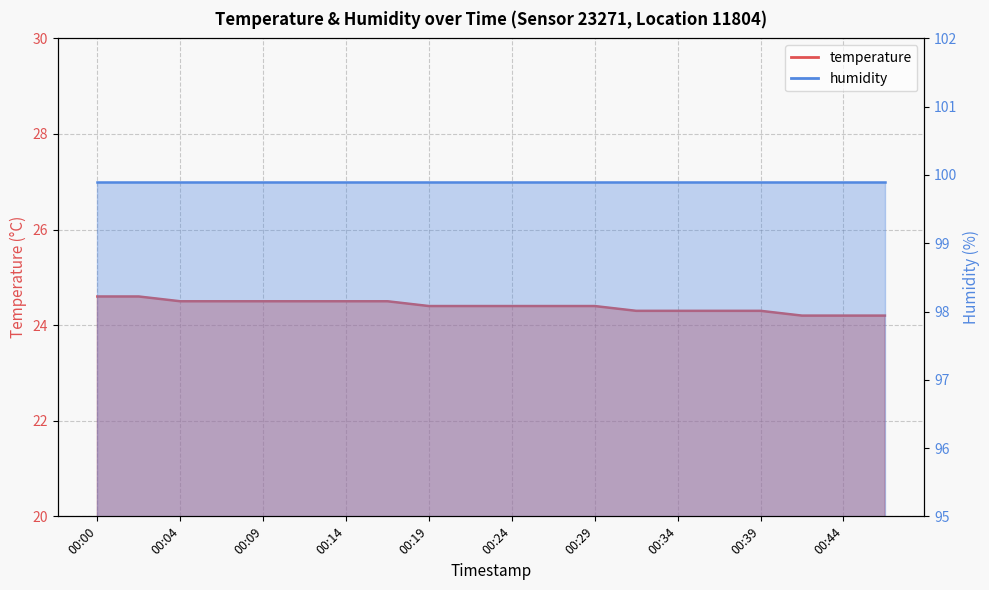

What is the value of the 10th point from the left?

24.4